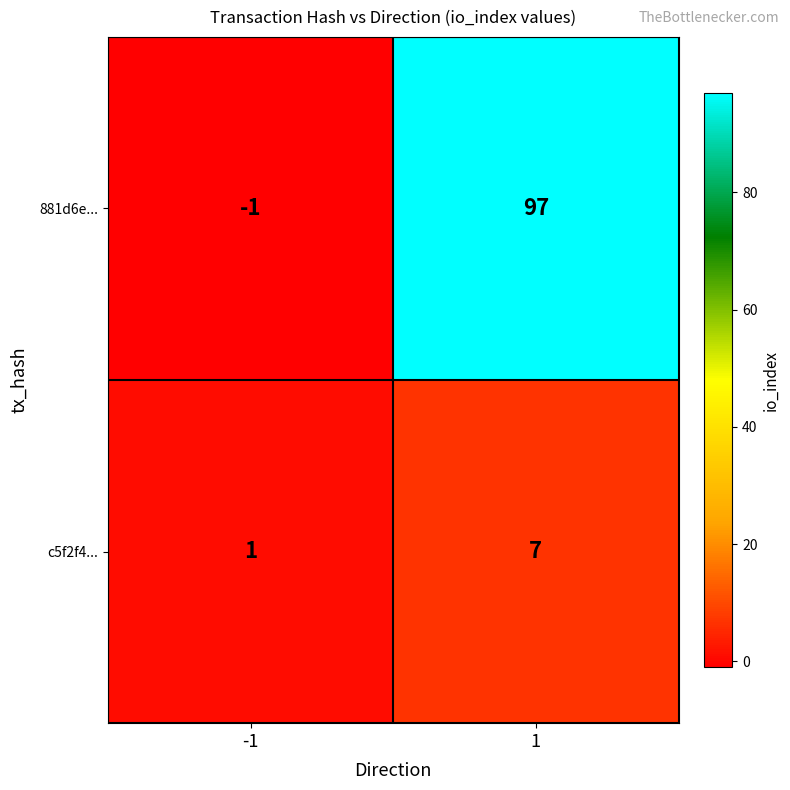

Rank the series at 1 from highest to lowest value.

881d6e..., c5f2f4...